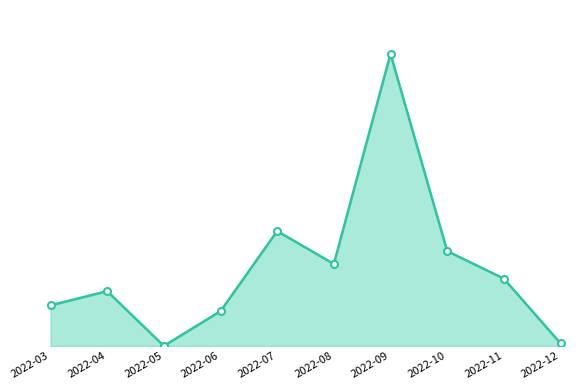

True or false: the data shows 199200000 at 2022-06.

True